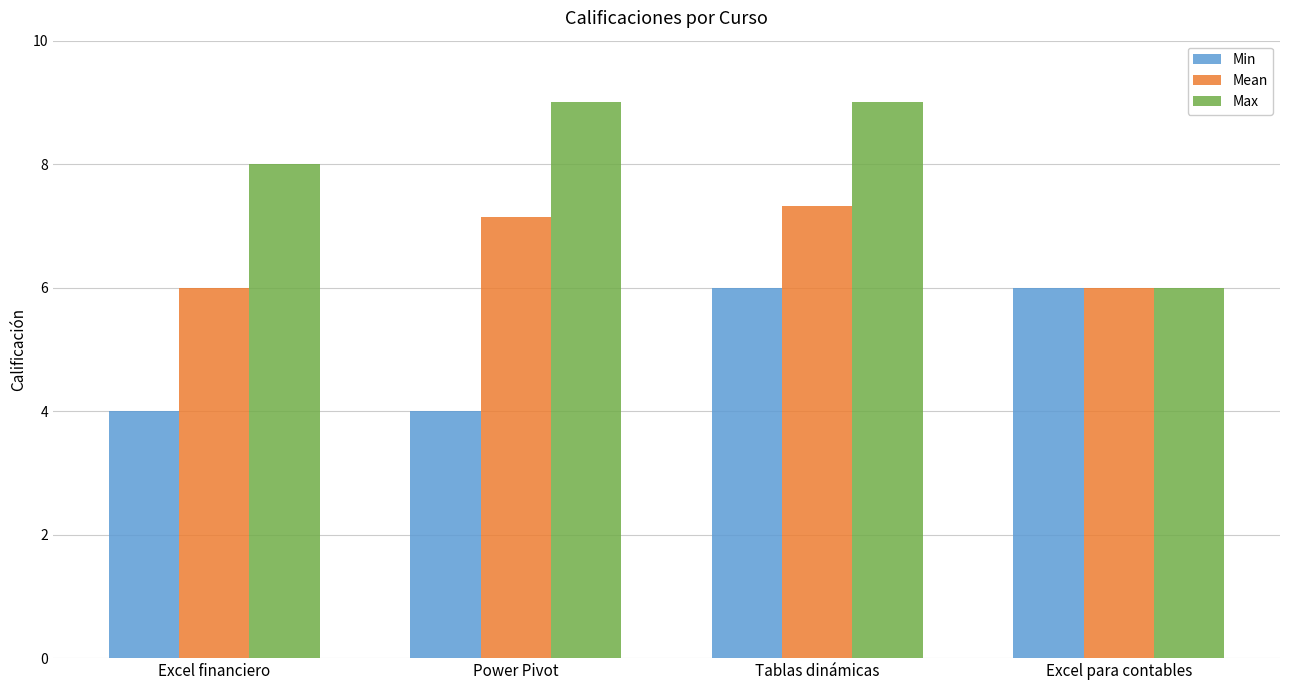

What is the difference between the second highest and minimum values in the Min series?

2.0